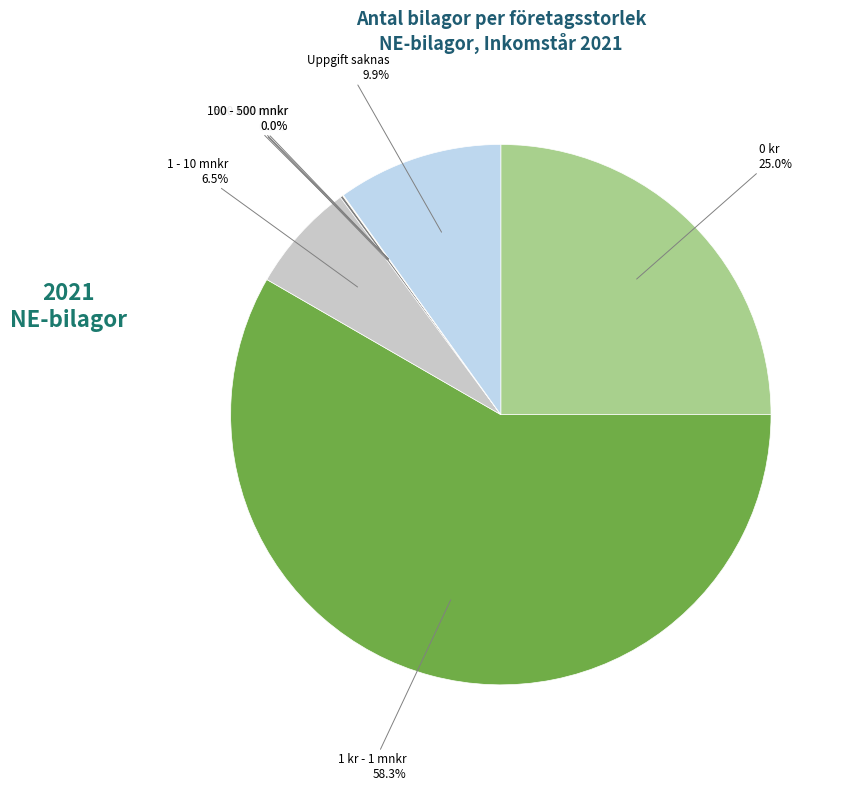

Does any single category account for the majority?

Yes